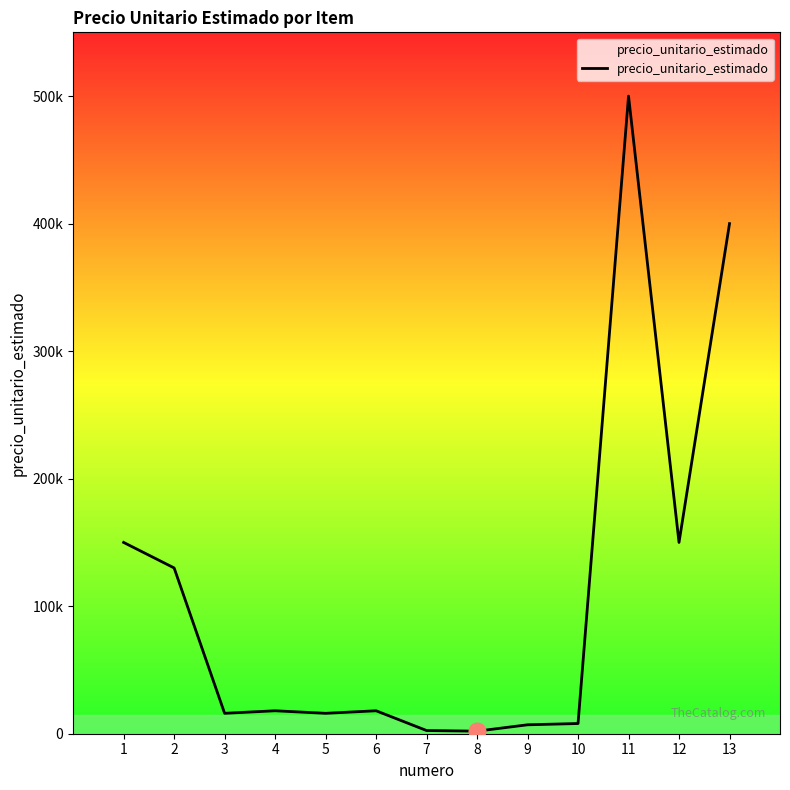

Is it true that the value at 10 is 2732?

False